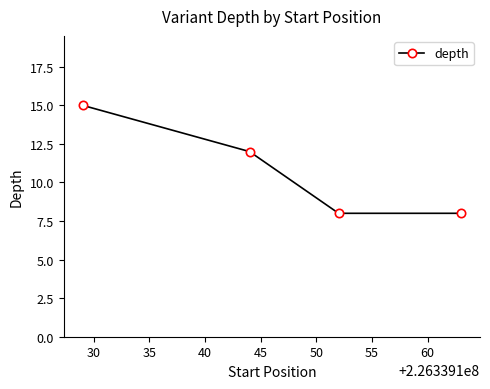

What is the value of the 2nd point from the left?

12